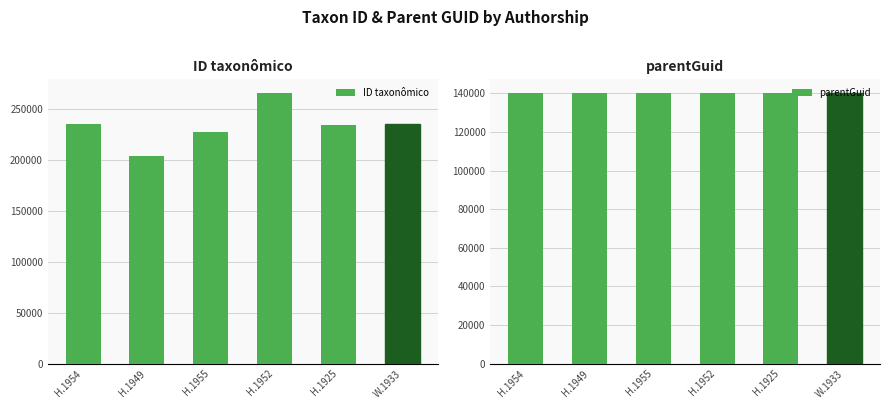

What is the sum of the parentGuid values at H.1925 and H.1955?

280596.0